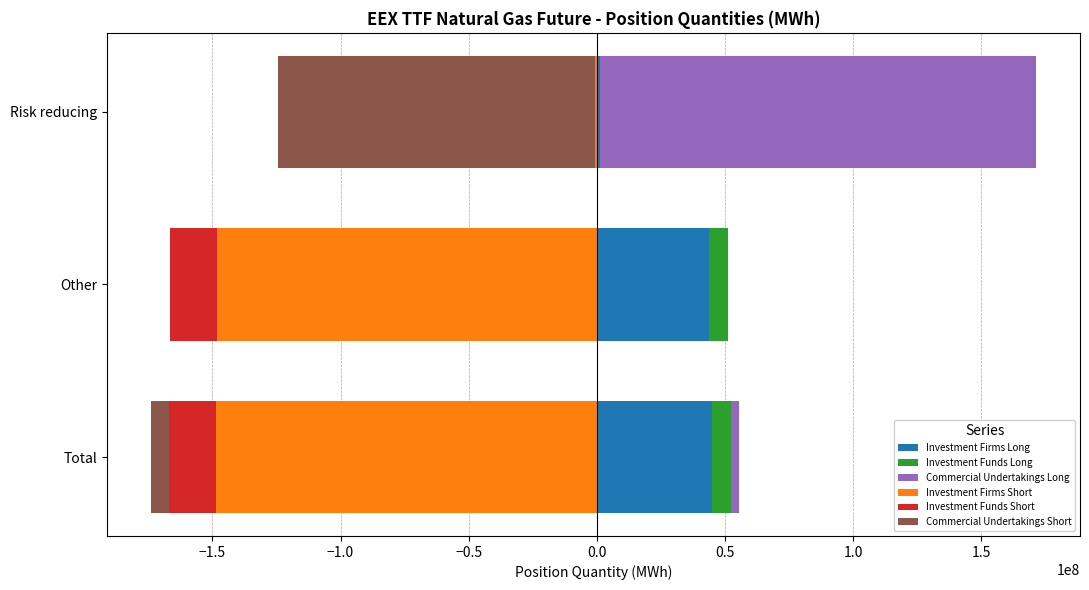

Rank the series by their maximum value, from highest to lowest.

Commercial Undertakings Long, Investment Firms Long, Investment Funds Long, Commercial Undertakings Short, Investment Funds Short, Investment Firms Short